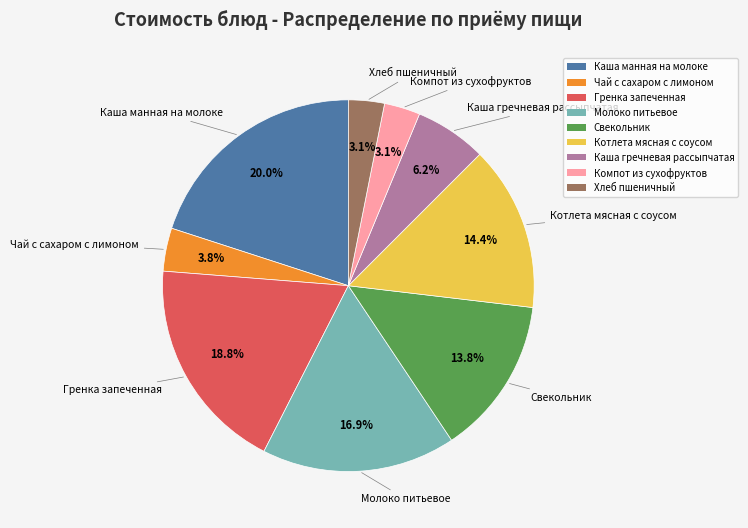

The Чай с сахаром с лимоном slice represents 4% of the pie. True or false?

True